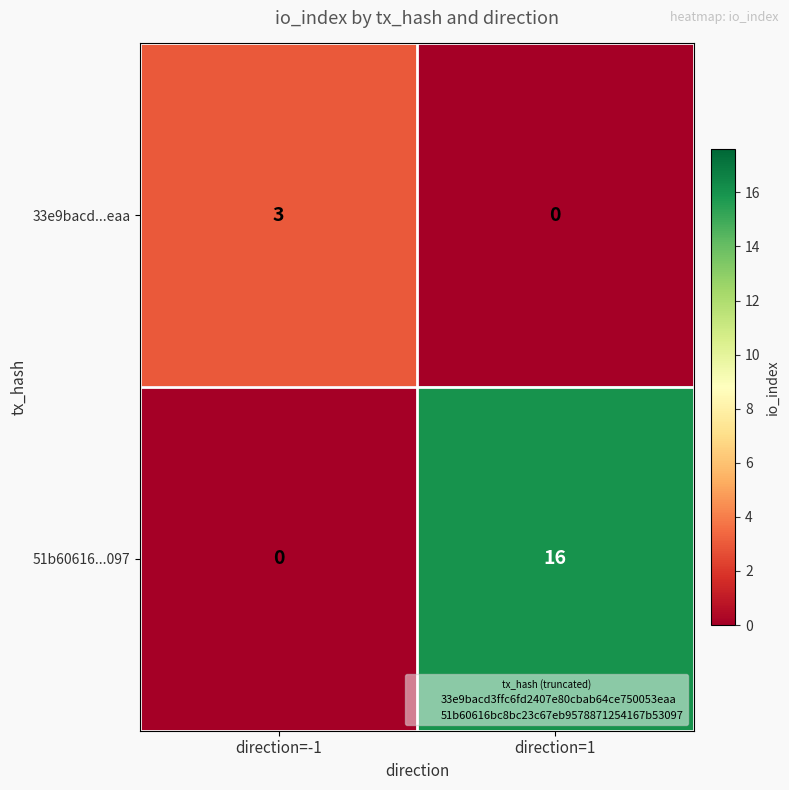

Which category has the highest value in the 33e9bacd...eaa series?

direction=-1